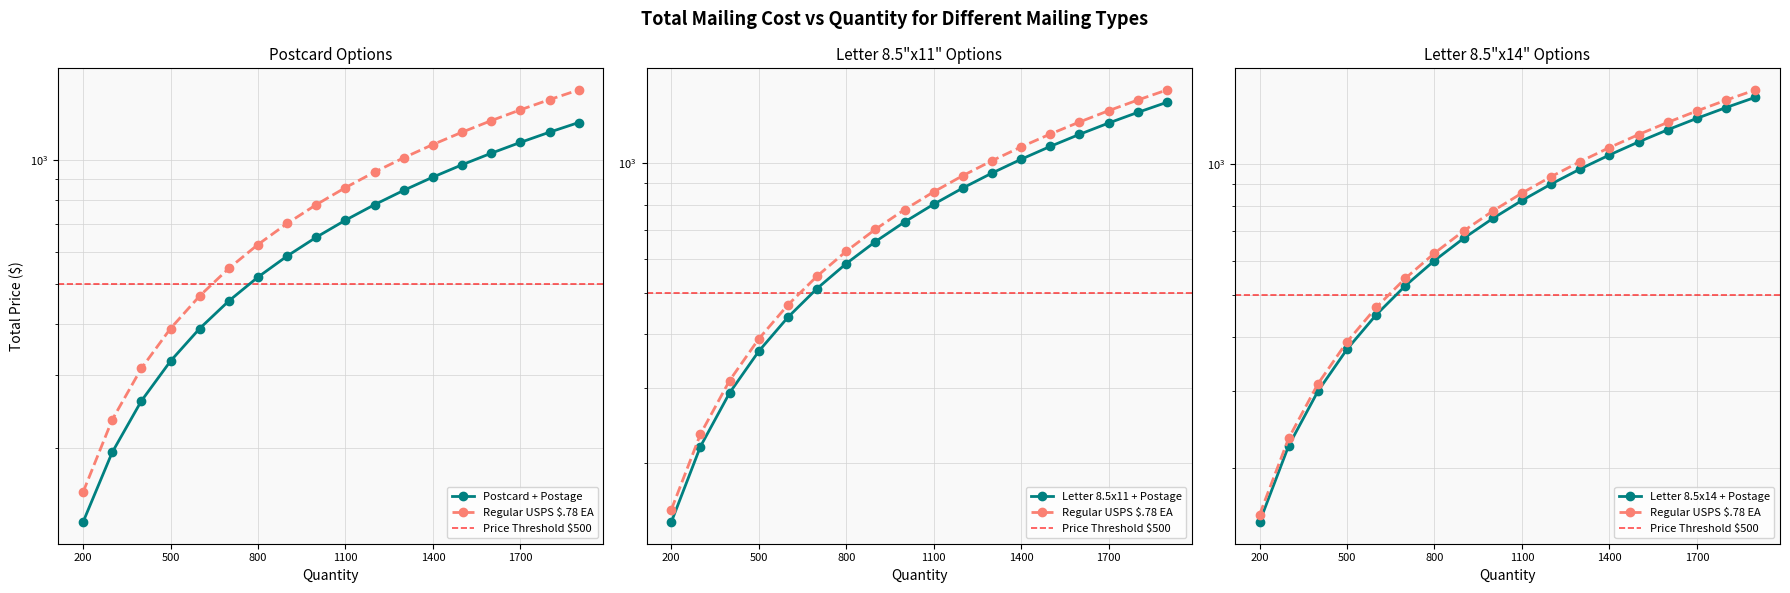

What is the difference between the second highest and second lowest values in the Postcard + Postage series?

975